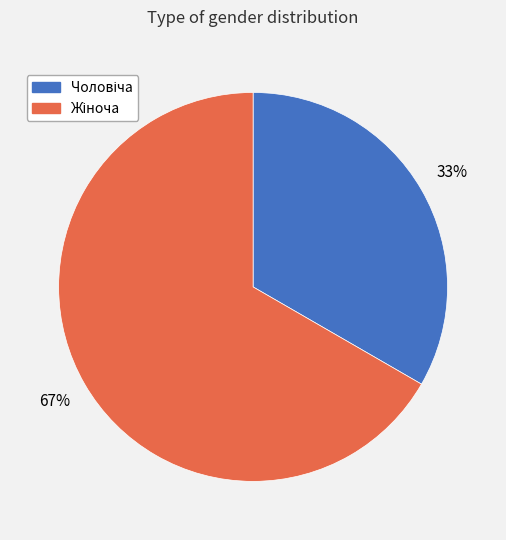

How many slices are in this pie chart?

2